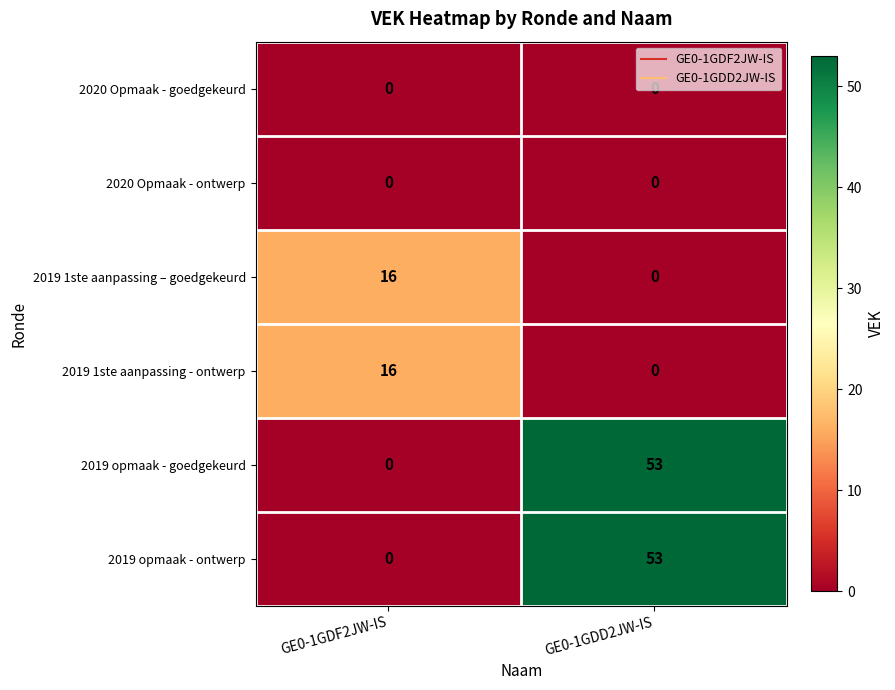

At which category is the sum across all series the highest?

GE0-1GDD2JW-IS